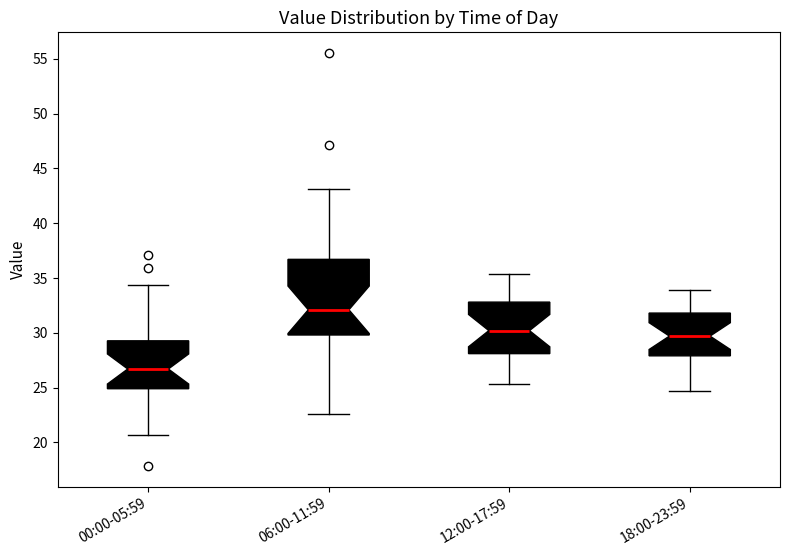

Where does the median line of the box for 12:00-17:59 sit on the y-axis? The values are not printed on the chart, so give them approximately, as read against the axis.

30.0